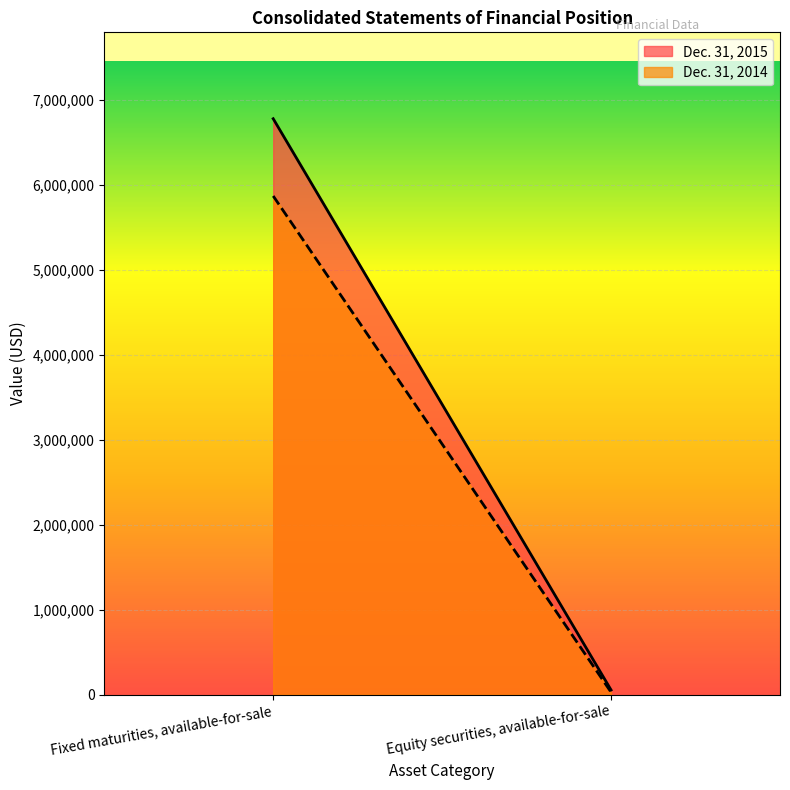

What are all the series names shown in the legend?

Dec. 31, 2015, Dec. 31, 2014